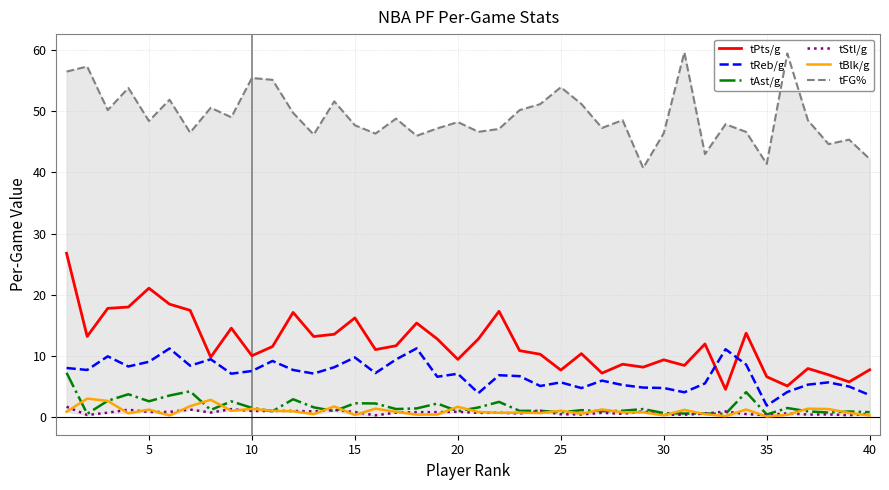

True or false: tPts/g and tStl/g cross at least once.

False